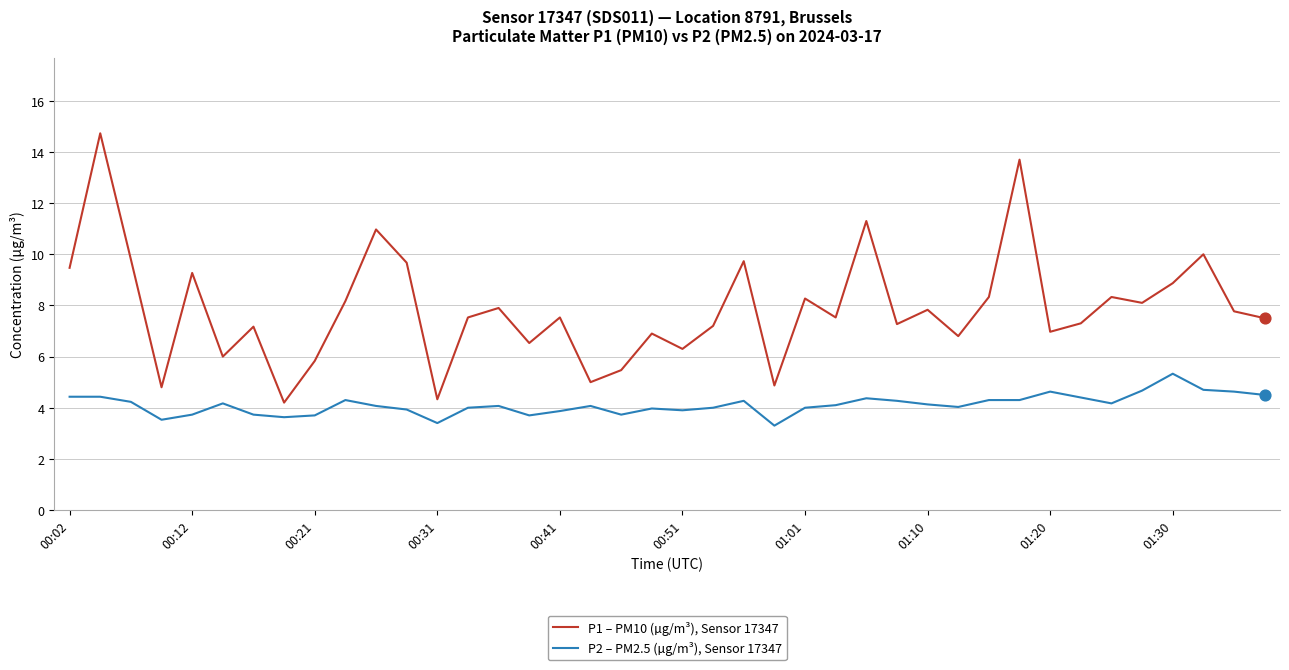

At how many categories does at least one series exceed 13?

2